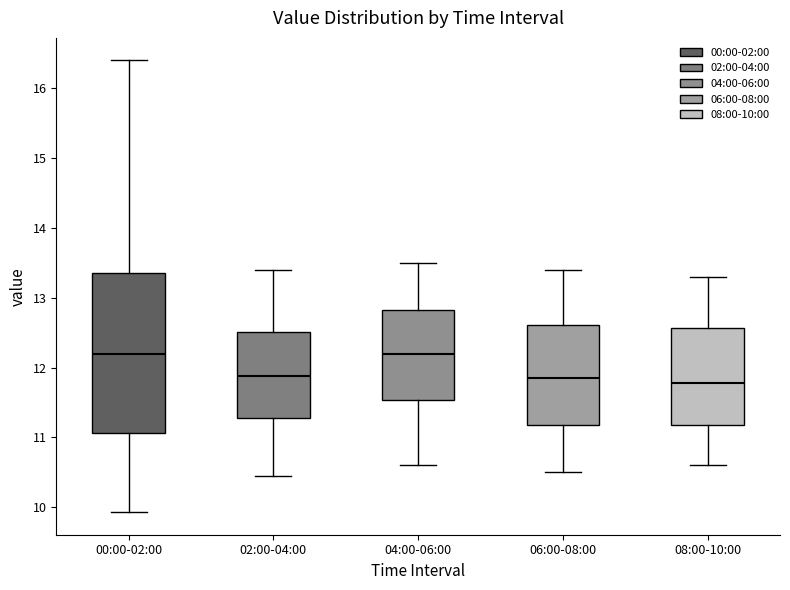

Where does the median line of the box for 06:00-08:00 sit on the y-axis? The values are not printed on the chart, so give them approximately, as read against the axis.

11.9